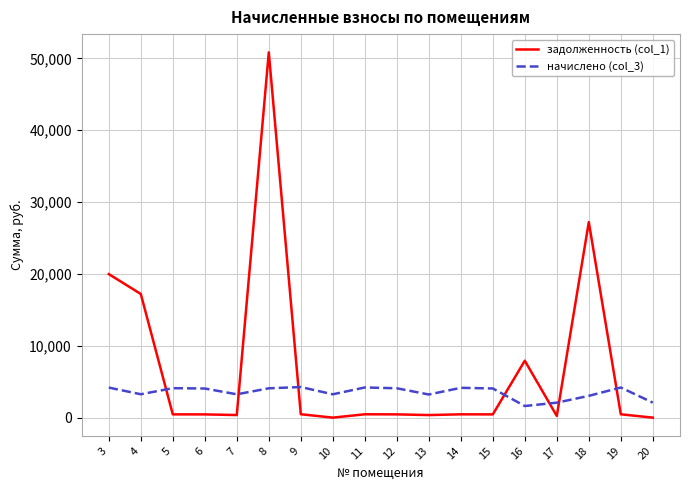

Between which two adjacent categories do начислено (col_3) and задолженность (col_1) first intersect?

4 and 5